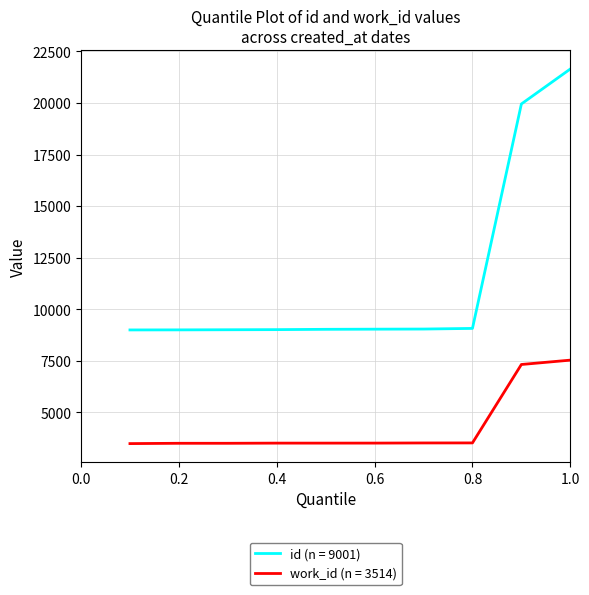

List the series in order of their peak value, highest first.

id (n = 9001), work_id (n = 3514)